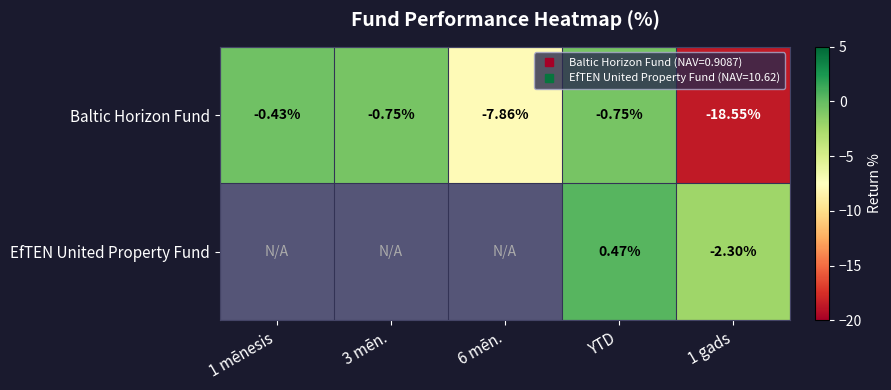

What is the total value across all series at YTD?

-0.3